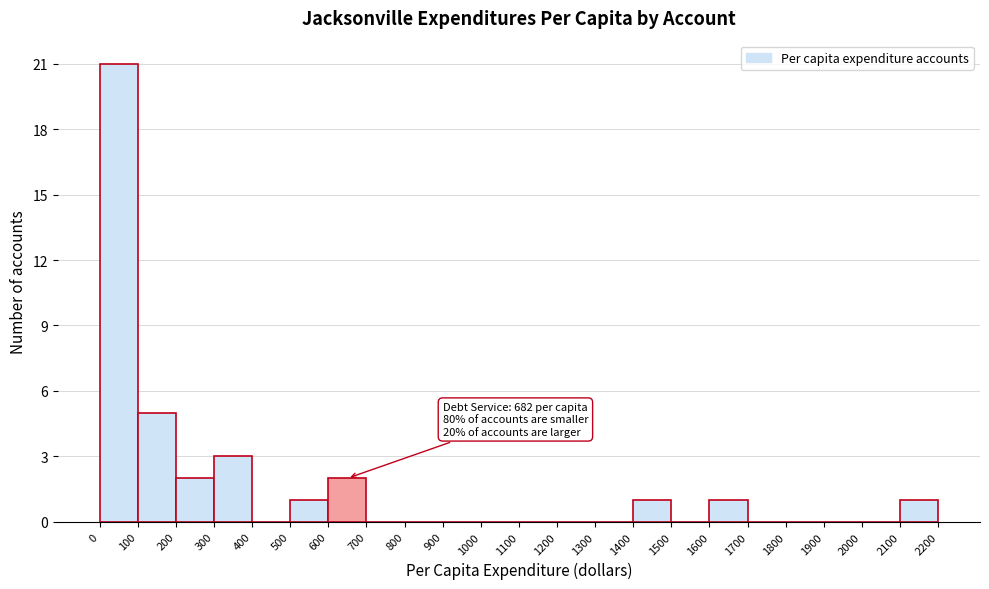

Over which range of the x-axis is the bar tallest?

0 to 100